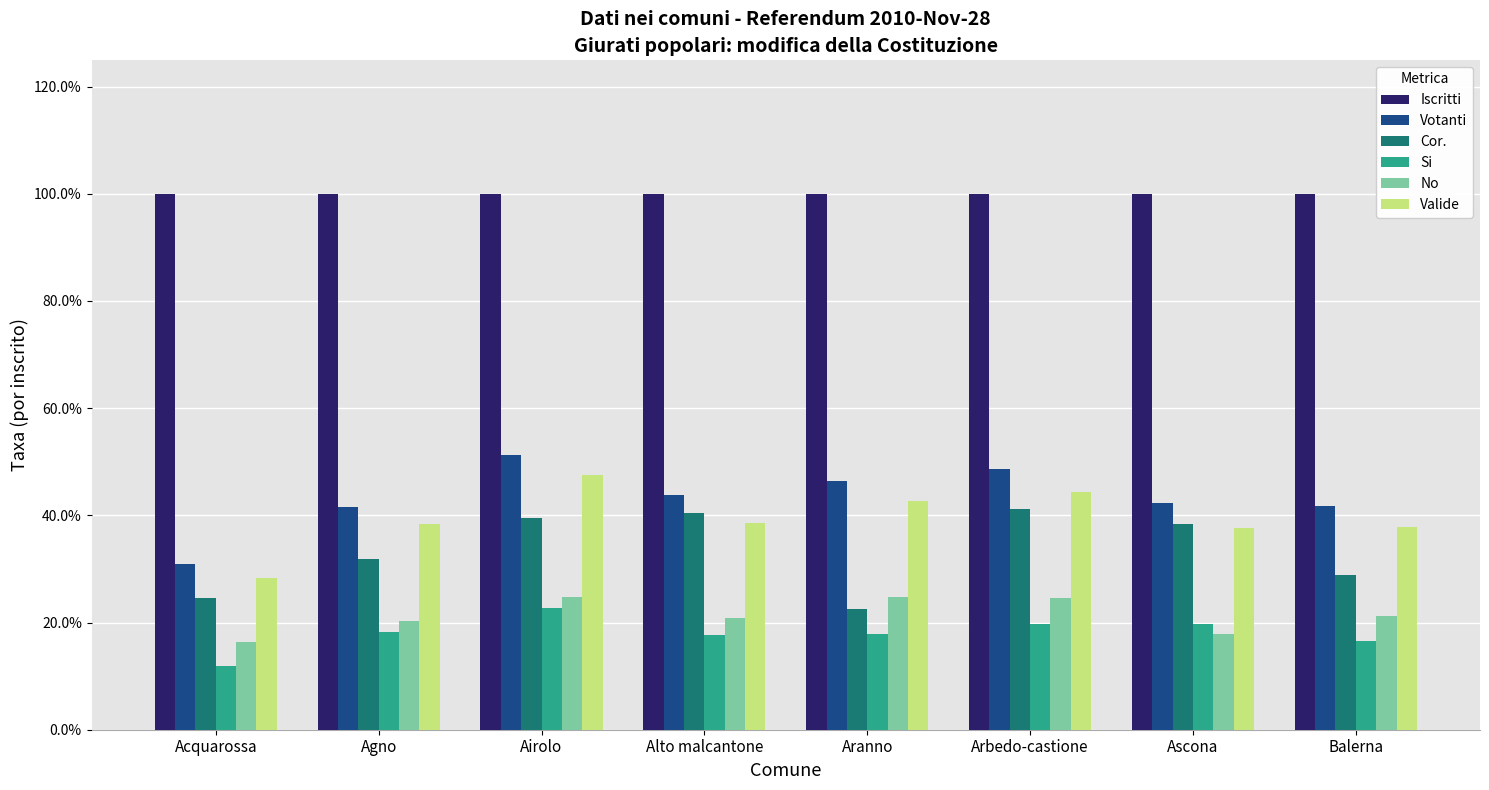

What is the label of the 2nd bar from the left?

Agno